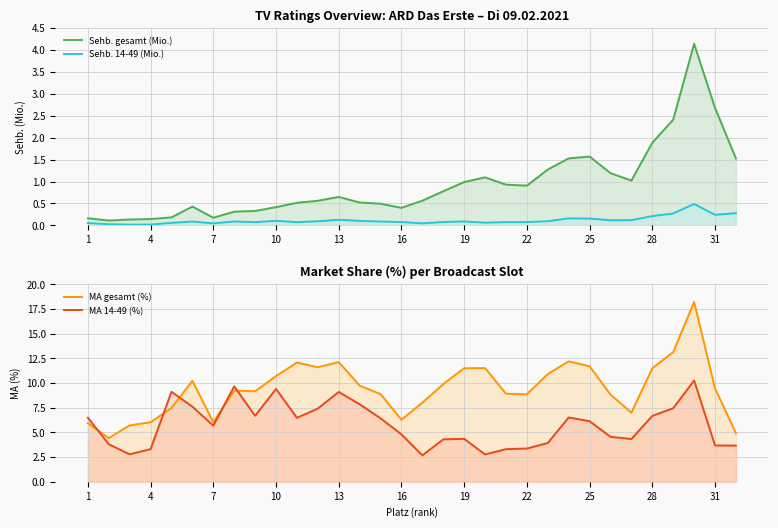

Reading left to right, what are all the values shown in this chart?

Sehb. gesamt (Mio.): 0.2	0.1	0.1	0.1	0.2	0.4	0.2	0.3	0.3	0.4	0.5	0.6	0.6	0.5	0.5	0.4	0.6	0.8	1.0	1.1	0.9	0.9	1.3	1.5	1.6	1.2	1.0	1.9	2.4	4.1	2.7	1.5
Sehb. 14-49 (Mio.): 0.1	0.0	0.0	0.0	0.1	0.1	0.0	0.1	0.1	0.1	0.1	0.1	0.1	0.1	0.1	0.1	0.0	0.1	0.1	0.1	0.1	0.1	0.1	0.2	0.2	0.1	0.1	0.2	0.3	0.5	0.2	0.3
MA gesamt (%): 5.9	4.4	5.7	6.0	7.5	10.2	6.0	9.2	9.2	10.7	12.1	11.6	12.1	9.7	8.9	6.3	8.0	9.9	11.5	11.5	8.9	8.9	10.9	12.2	11.7	8.8	7.0	11.5	13.1	18.2	9.5	4.9
MA 14-49 (%): 6.5	3.8	2.8	3.3	9.1	7.6	5.7	9.7	6.7	9.4	6.5	7.4	9.1	7.9	6.4	4.8	2.7	4.3	4.4	2.8	3.3	3.4	3.9	6.5	6.1	4.6	4.3	6.7	7.5	10.3	3.7	3.7